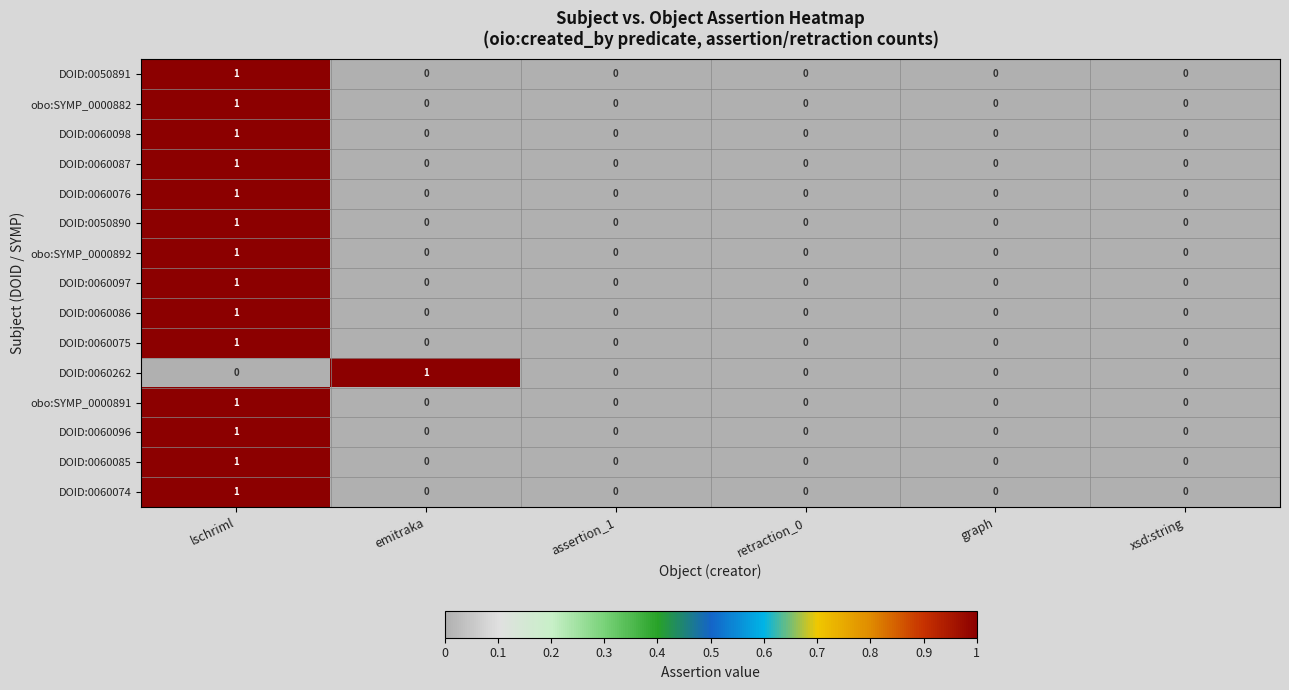

At which label does DOID:0050890 reach its peak?

lschriml